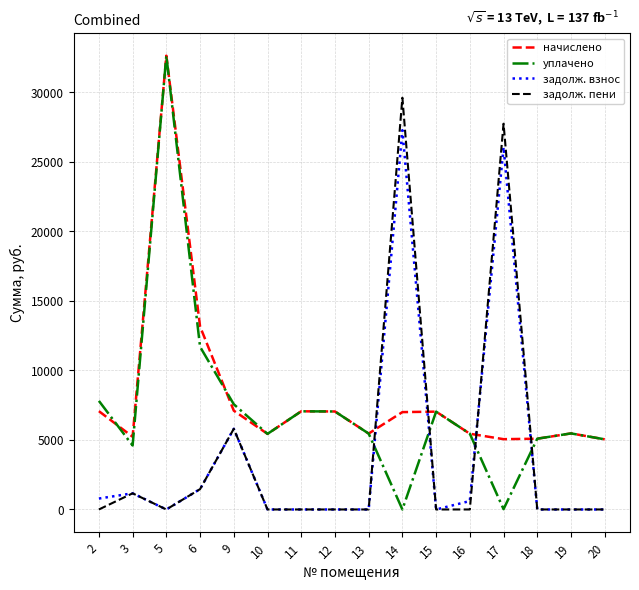

What are all the series names shown in the legend?

начислено, уплачено, задолж. взнос, задолж. пени